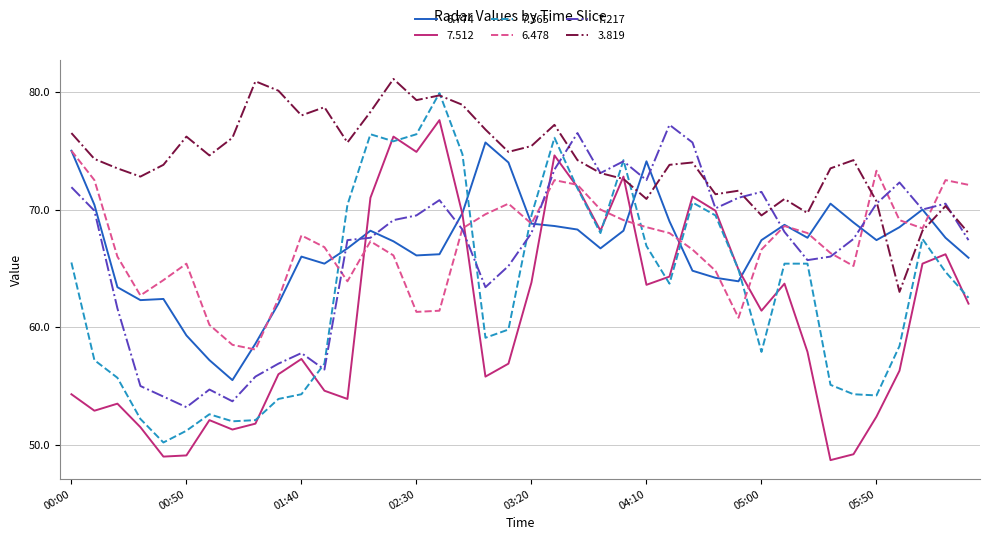

What is the highest value of the 3.819 series?

81.1